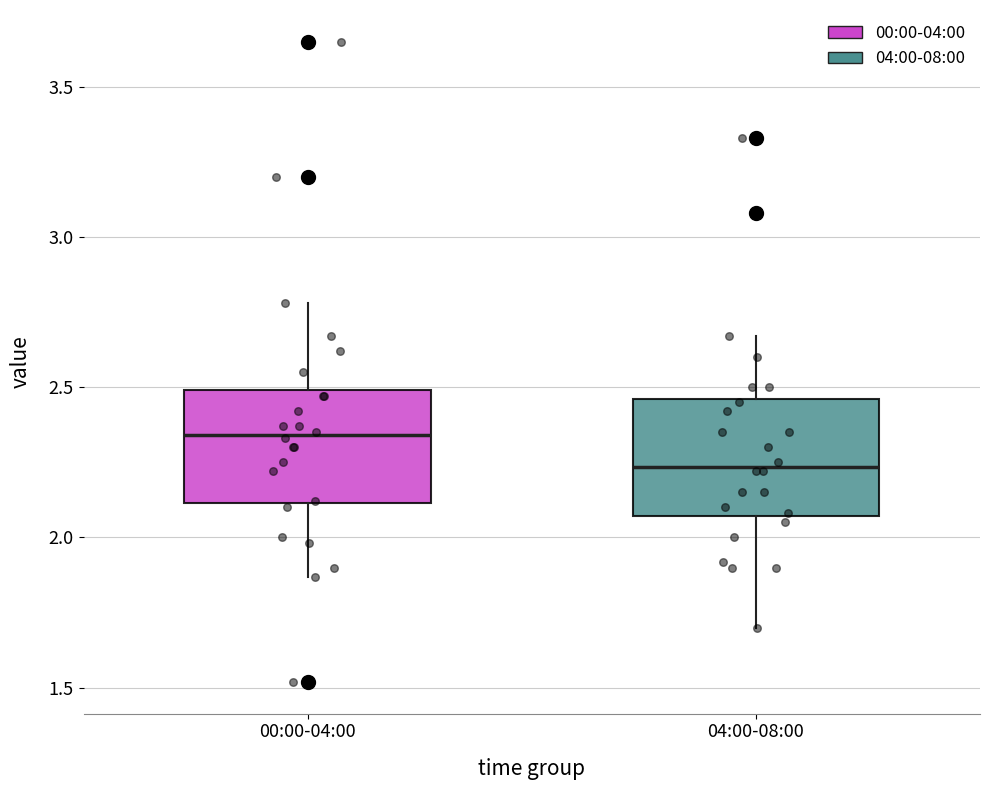

Reading left to right, read every box against the y-axis: the position of its median line, the range the box covers, and the ends of its whiskers. The values are not printed on the chart, so give them approximately, as read against the axis.

00:00-04:00: median 2.35, box 2.10 to 2.50, whiskers 1.85 to 2.80
04:00-08:00: median 2.25, box 2.05 to 2.45, whiskers 1.70 to 2.65